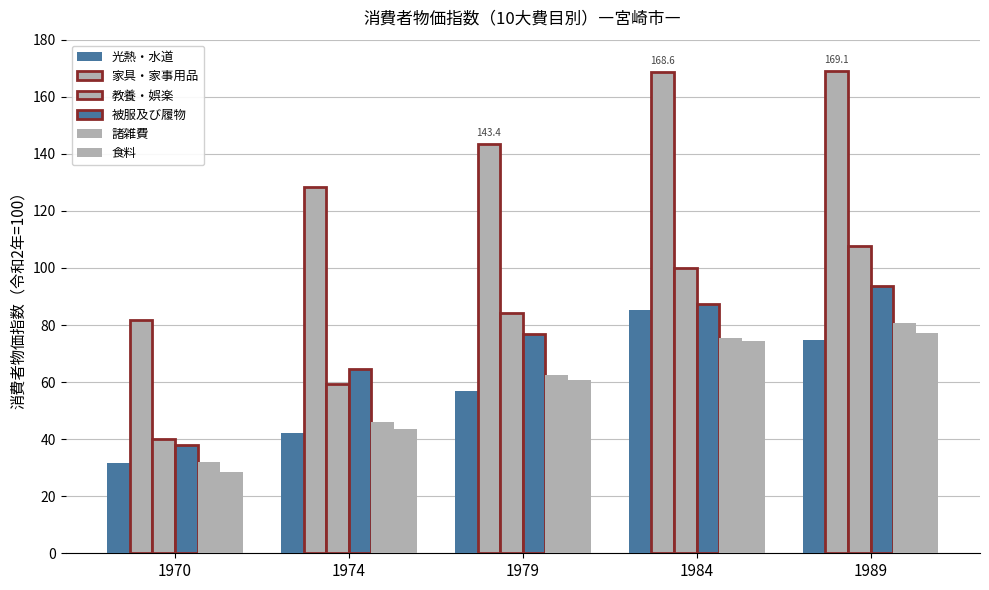

Which category has the highest value in the 教養・娯楽 series?

1989